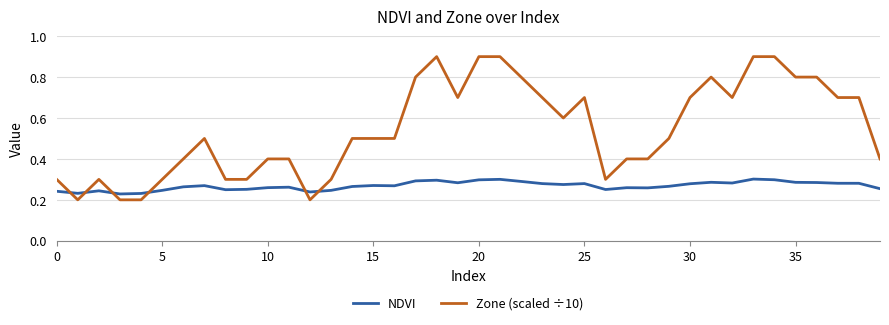

How many times do Zone (scaled ÷10) and NDVI cross each other?

6